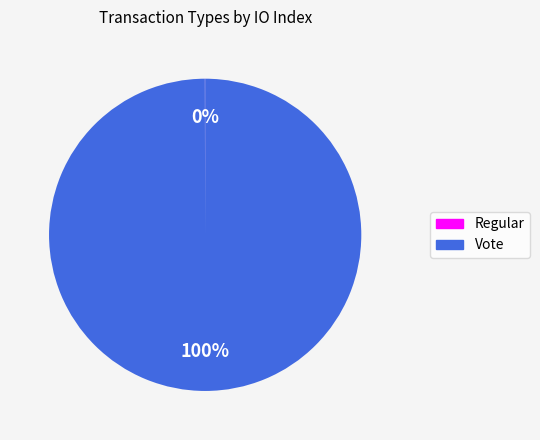

To the nearest percent, what portion does Vote represent?

100%